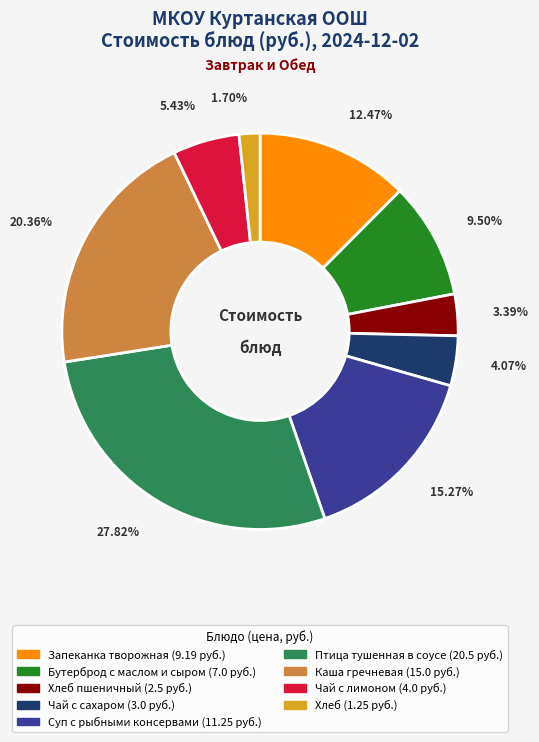

Count the number of slices in the pie.

9